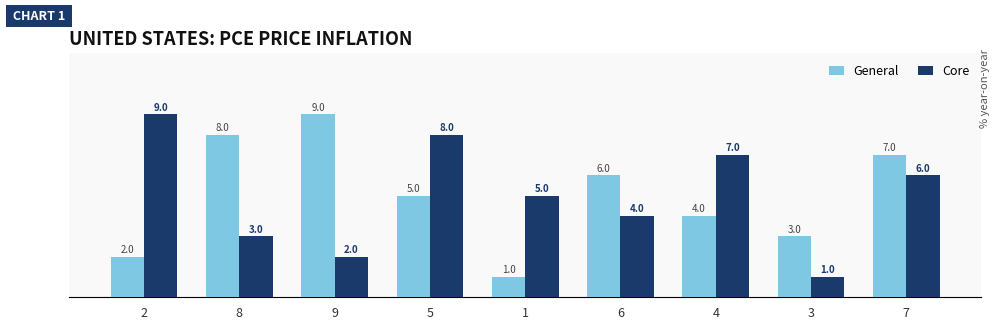

What is the maximum value shown in the chart?

9